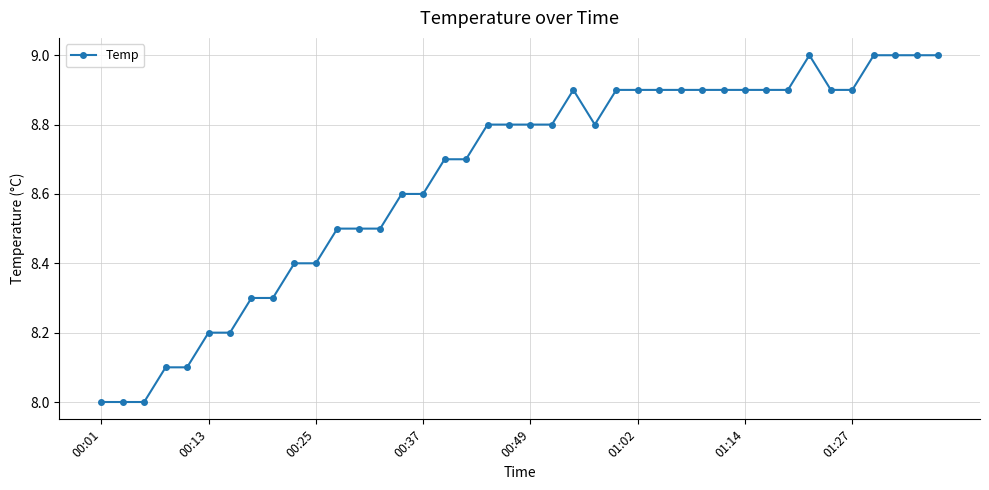

What is the value of the 14th point from the left?

8.5